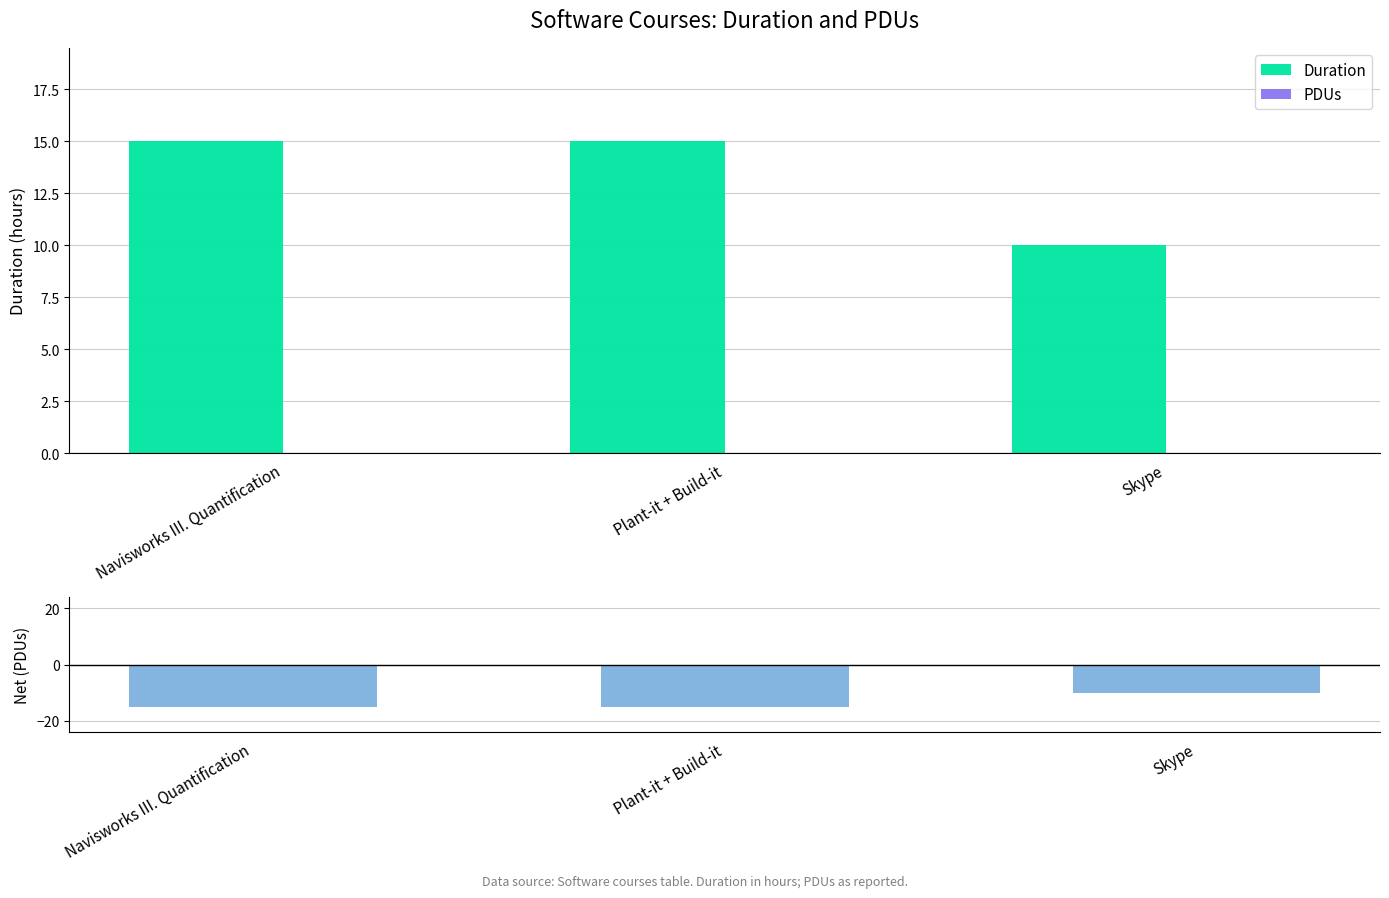

What is the difference between the maximum and minimum values in the Duration series?

5